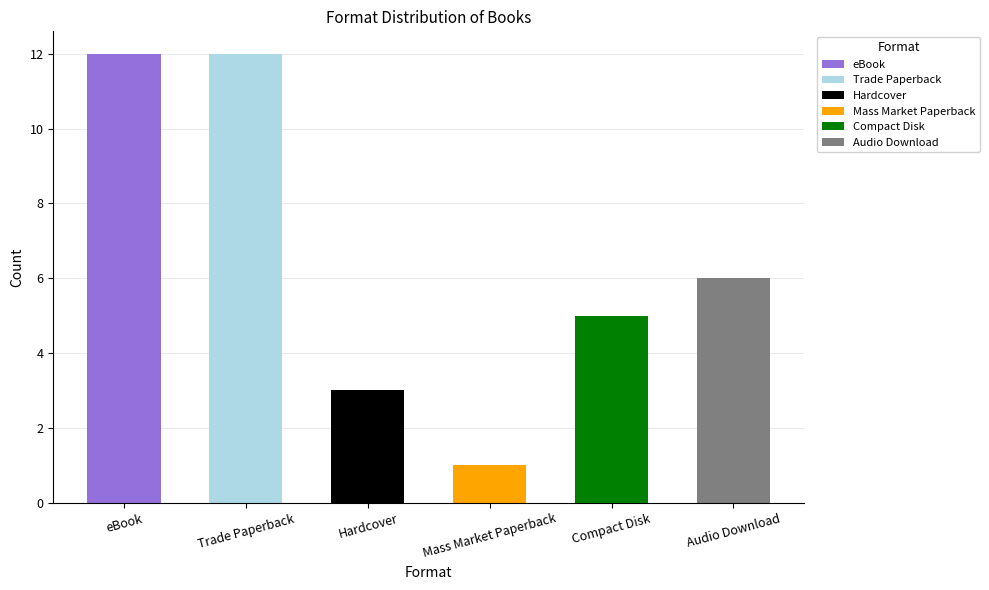

What is the difference between the maximum and minimum values?

11